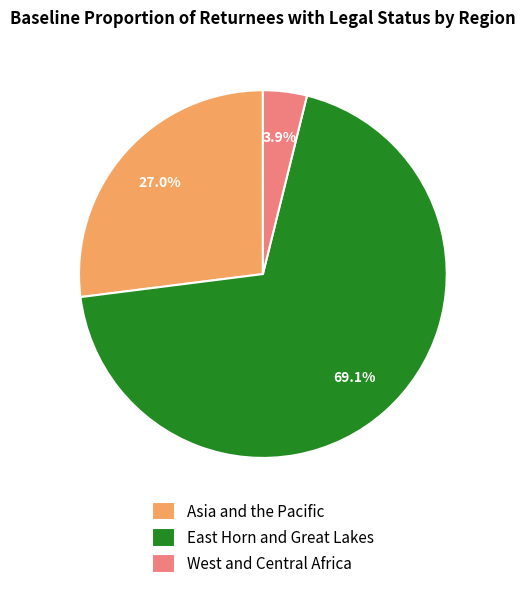

To the nearest percent, what percentage of the pie is West and Central Africa?

4%